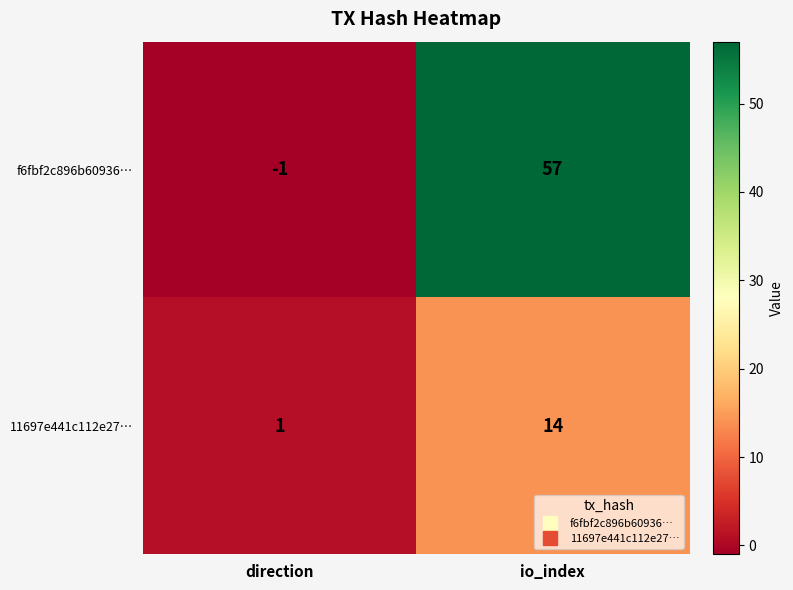

What is the spread (max minus min) of values at io_index?

43